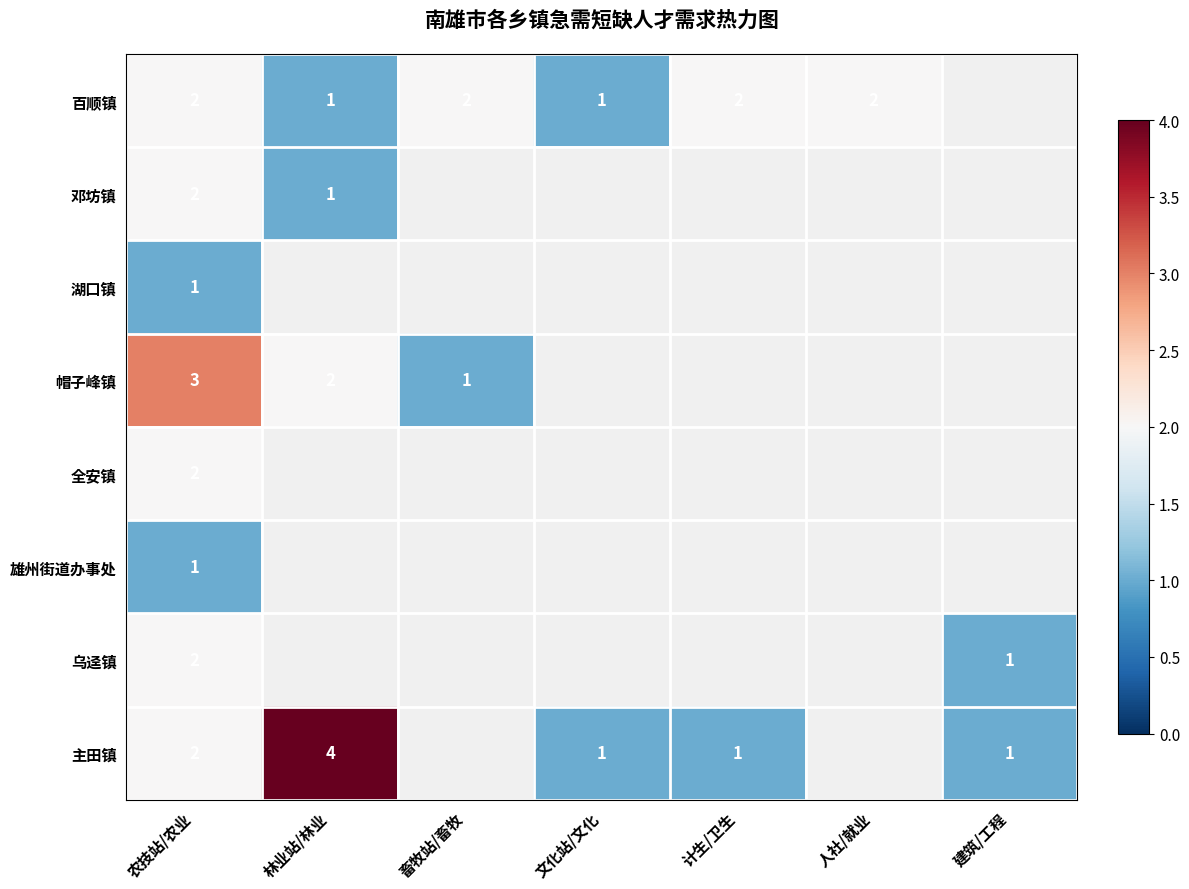

What is the minimum value for 主田镇?

1.0